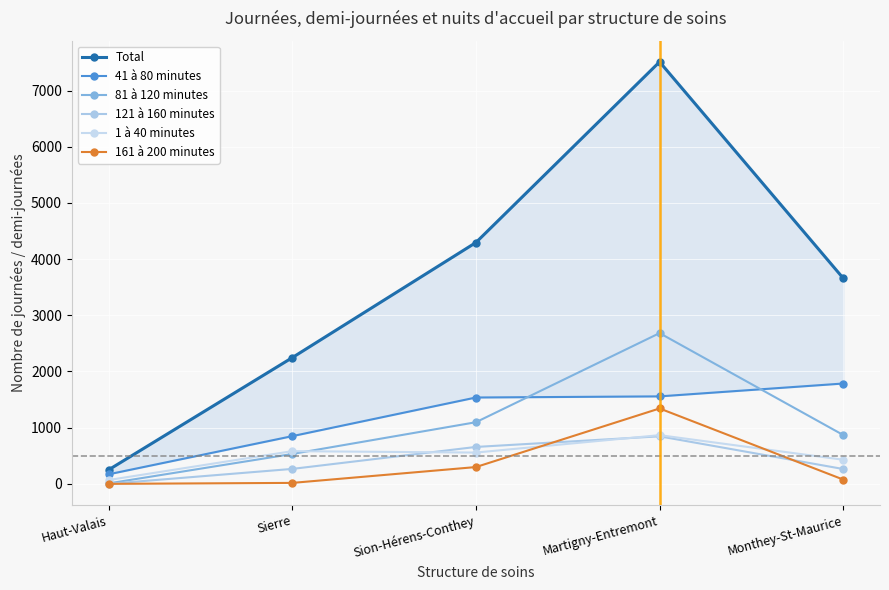

Where is the first local minimum for 1 à 40 minutes?

Sion-Hérens-Conthey